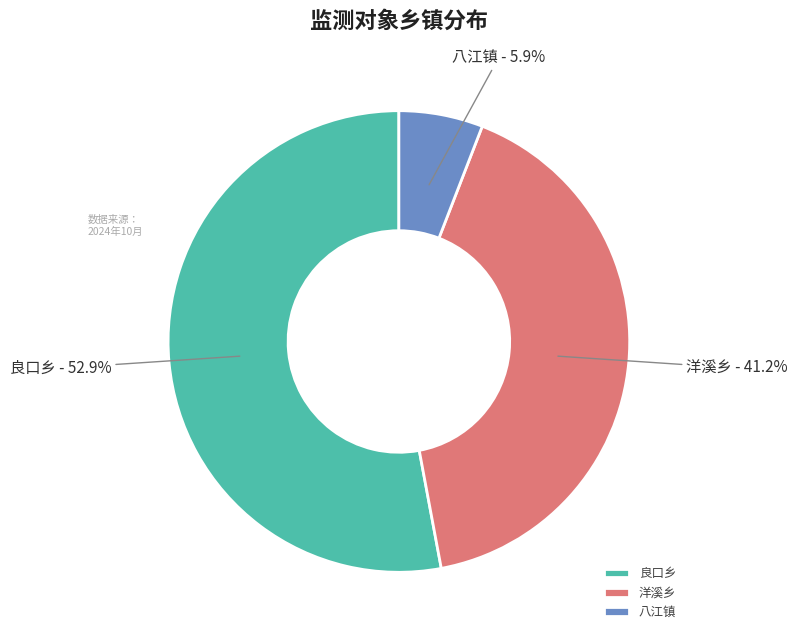

What is the smallest slice in the pie chart?

八江镇